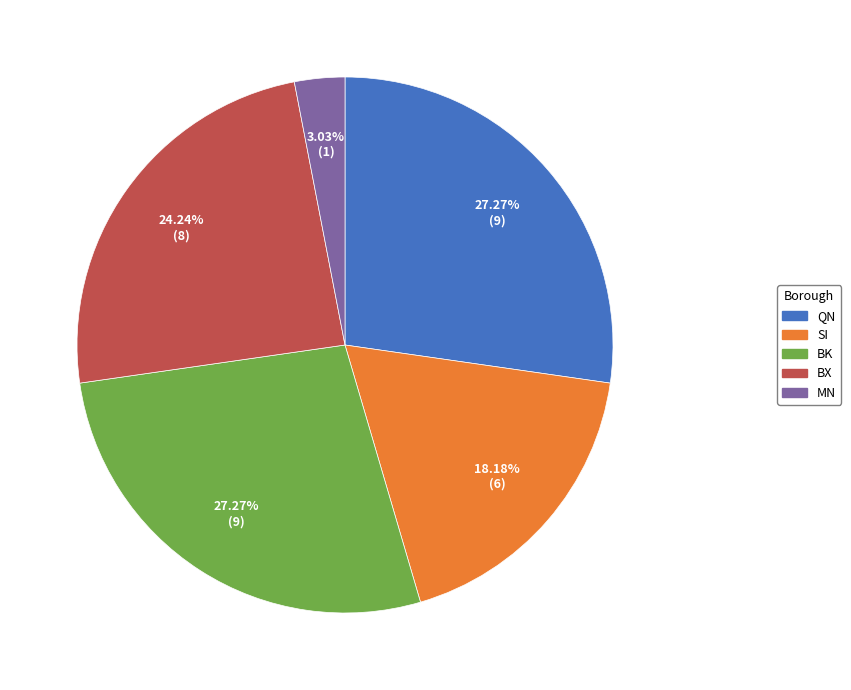

Approximately how many times larger is the value at QN compared to MN?

9.0